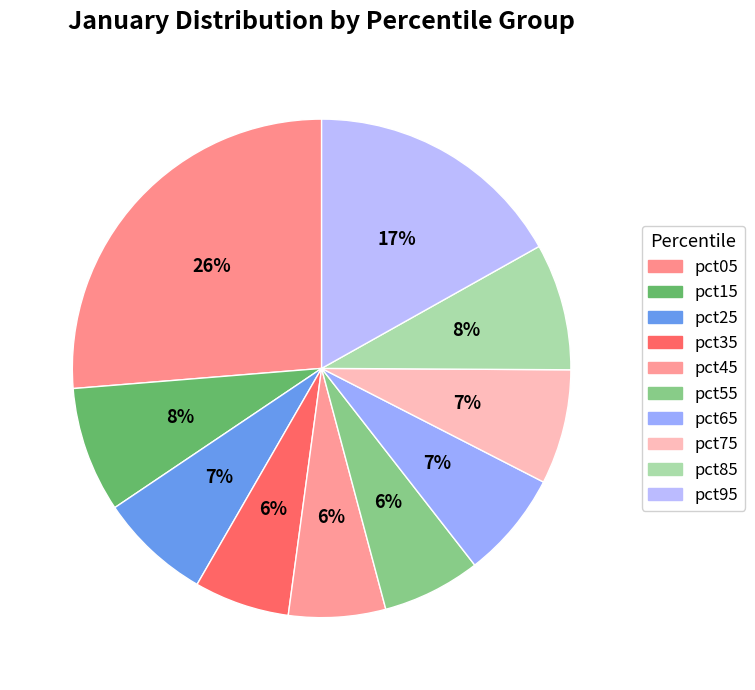

How many segments does this pie chart have?

10